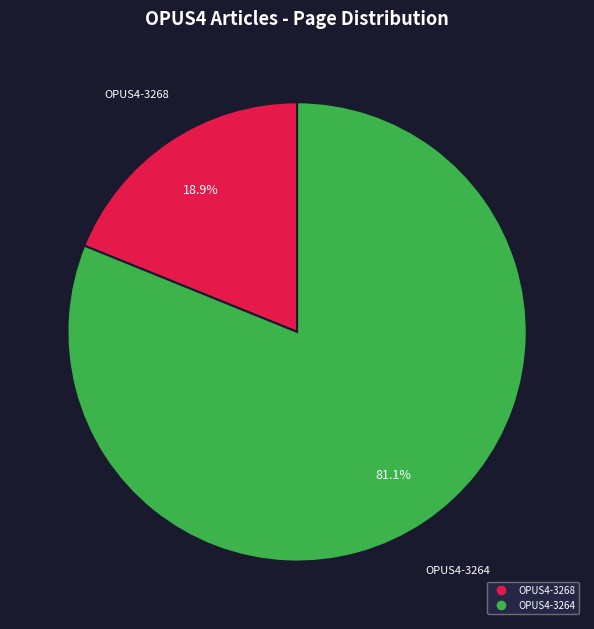

Is it true that OPUS4-3268 is 8% of the pie?

False